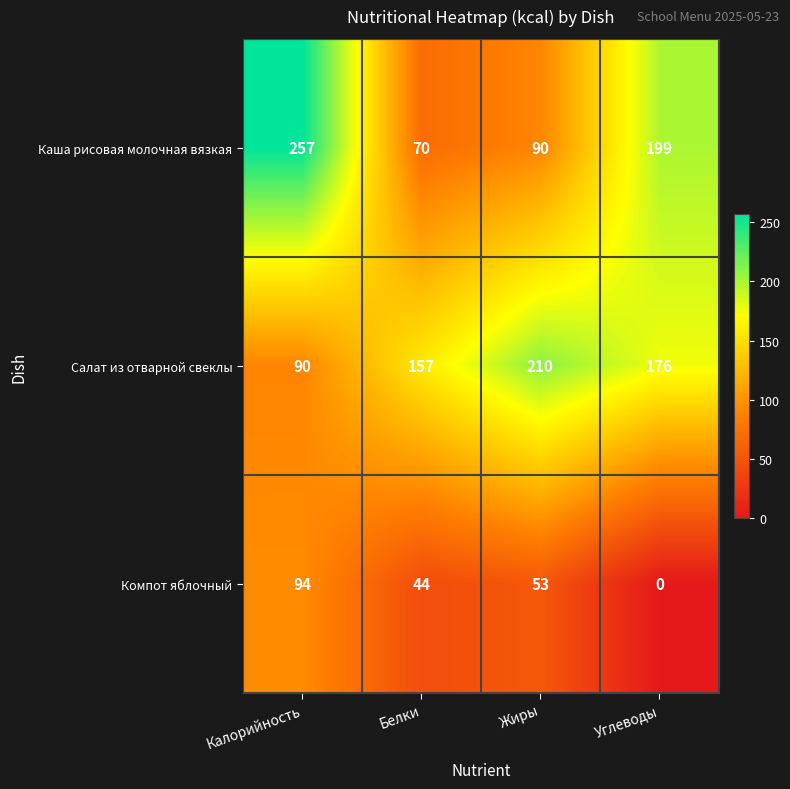

How many categories are shown in the chart?

4